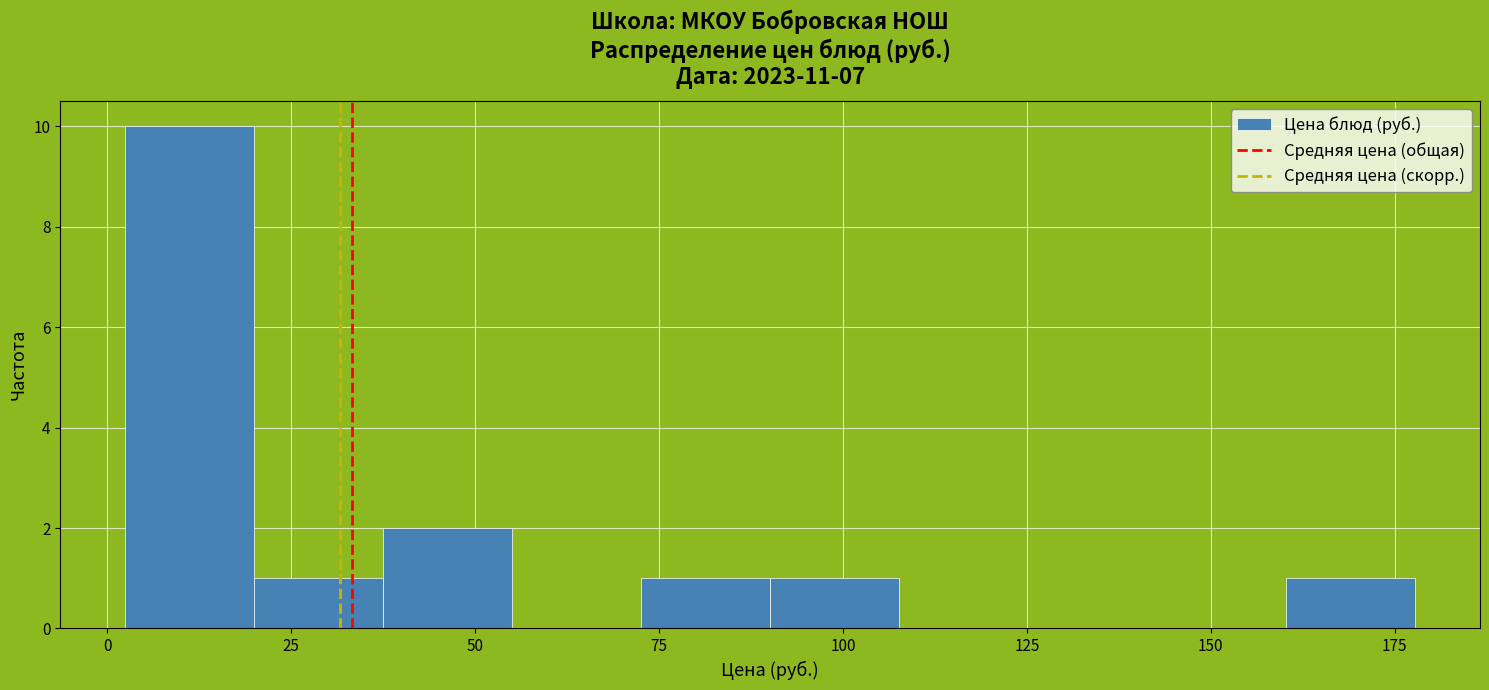

Read against the x-axis, roughly where is the centre of the tallest bar?

10